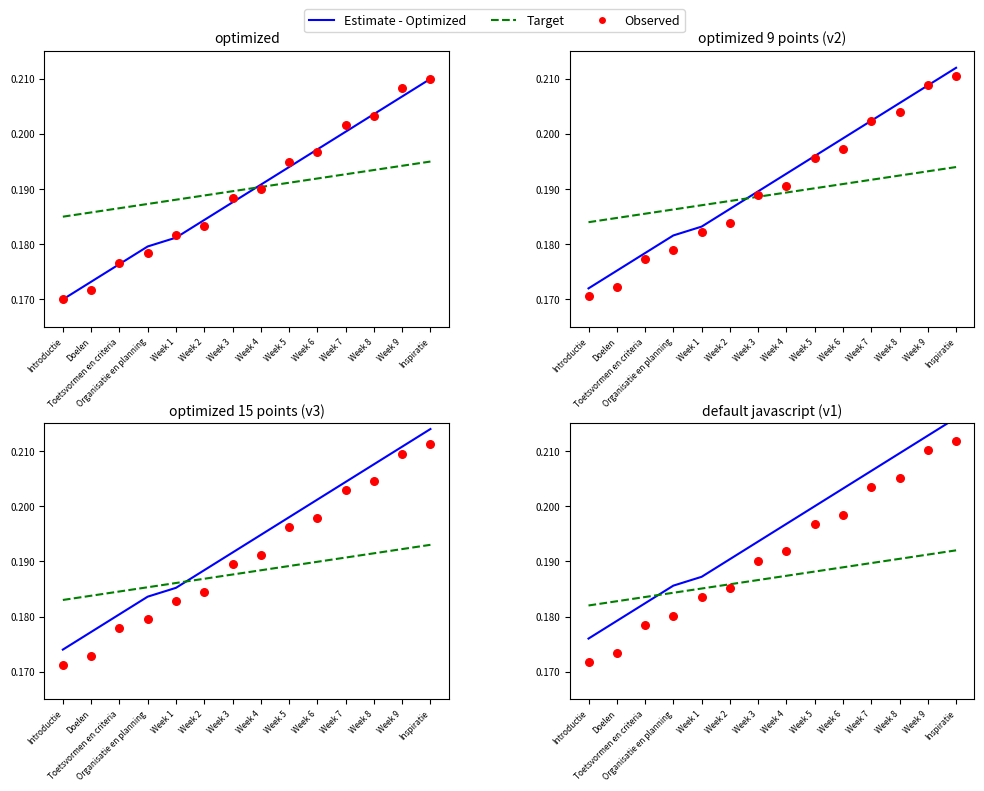

At which category is the sum across all series the highest?

Inspiratie